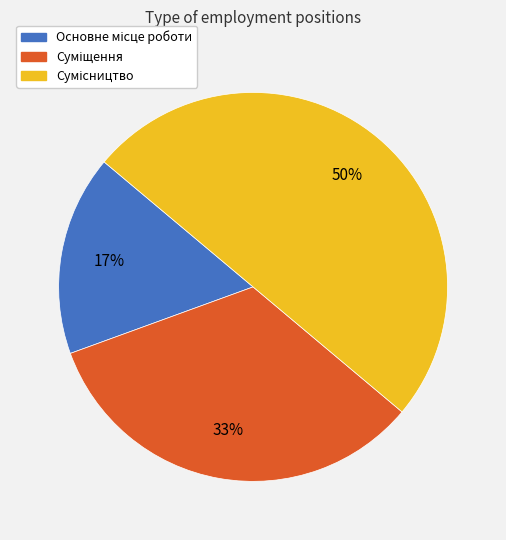

To the nearest percent, what is the average slice percentage?

33%